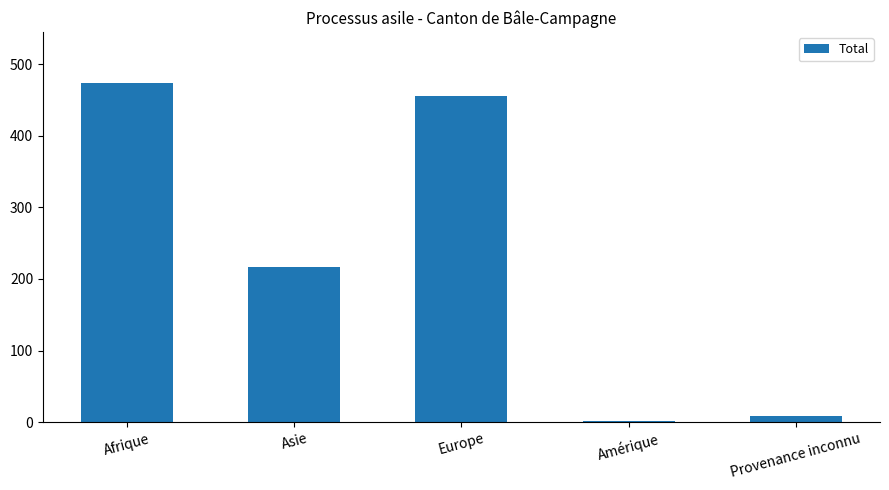

What is the change in value from Asie to Europe?

+239